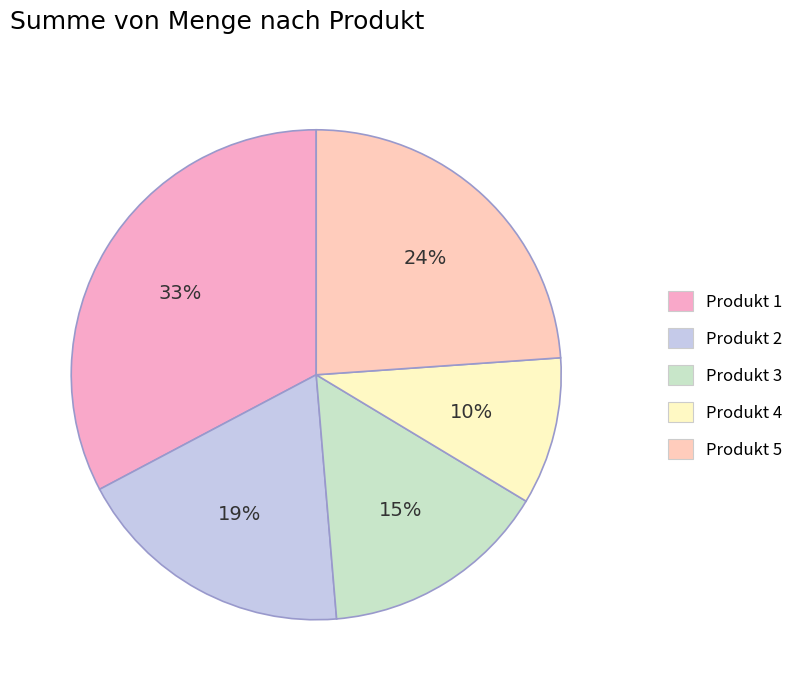

Approximately how many times larger is the value at Produkt 4 compared to Produkt 1?

0.3